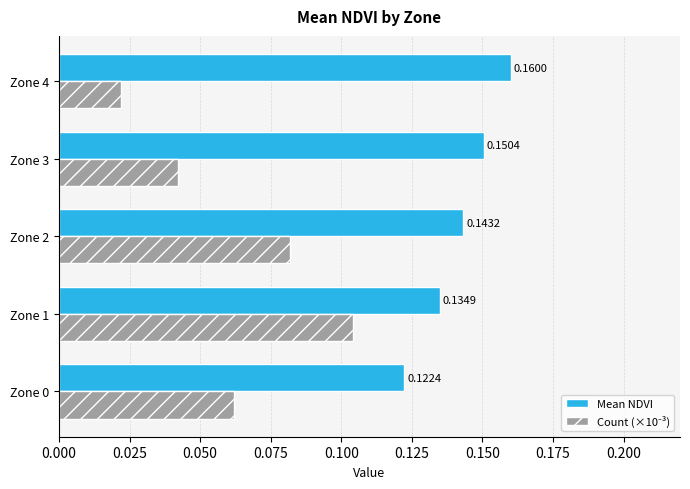

Which series changed the most between Zone 0 and Zone 3?

Mean NDVI